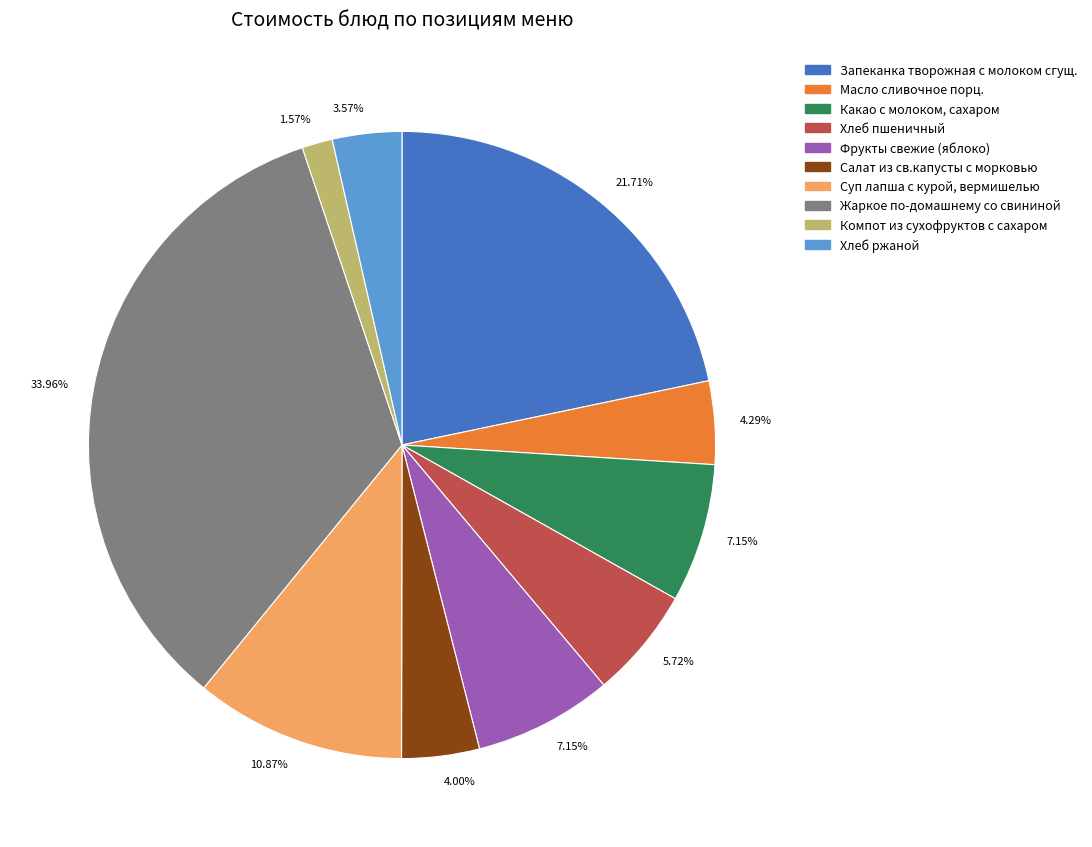

How many segments does this pie chart have?

10